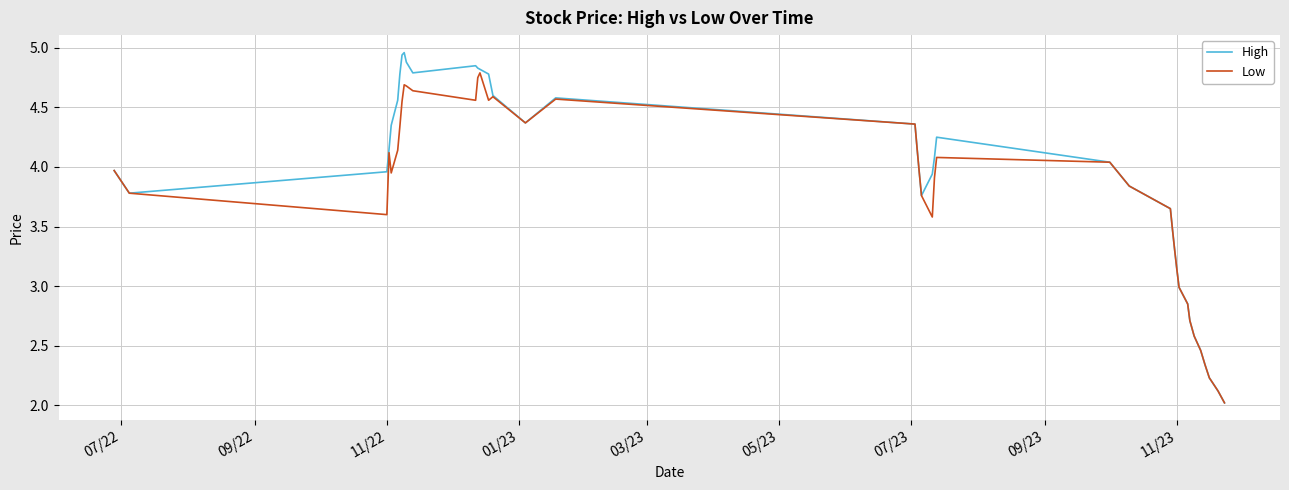

What is the smallest value displayed?

2.0